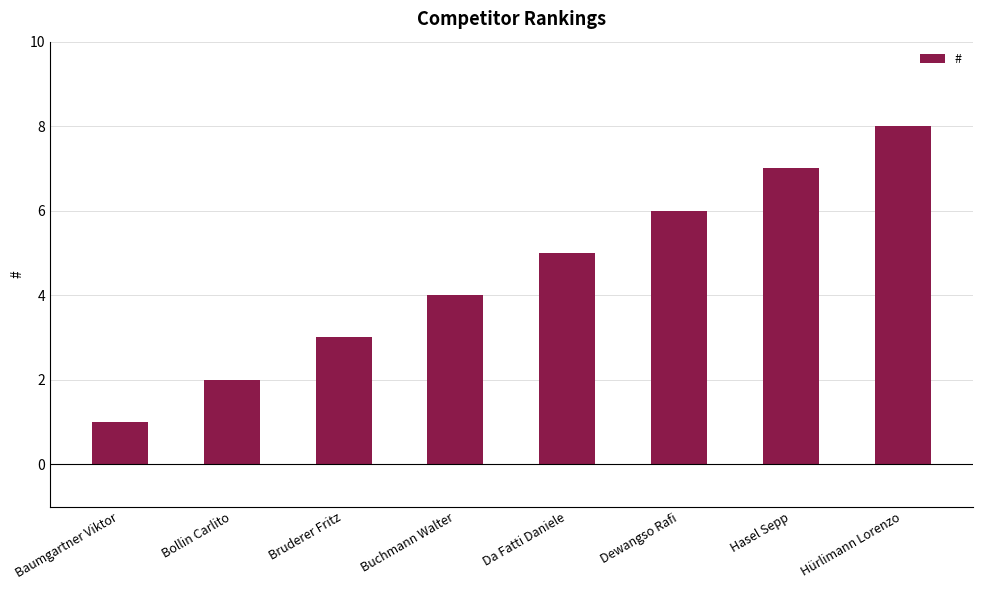

At which category does the chart reach its minimum across all series?

Baumgartner Viktor